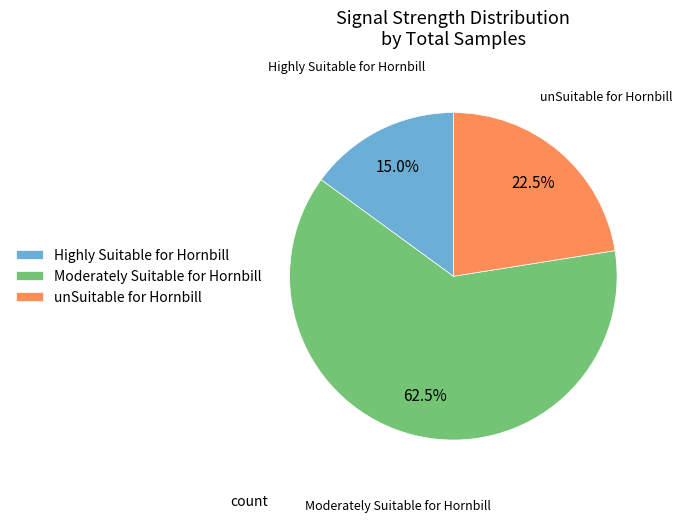

Which has a higher value, Highly Suitable for Hornbill or unSuitable for Hornbill?

unSuitable for Hornbill